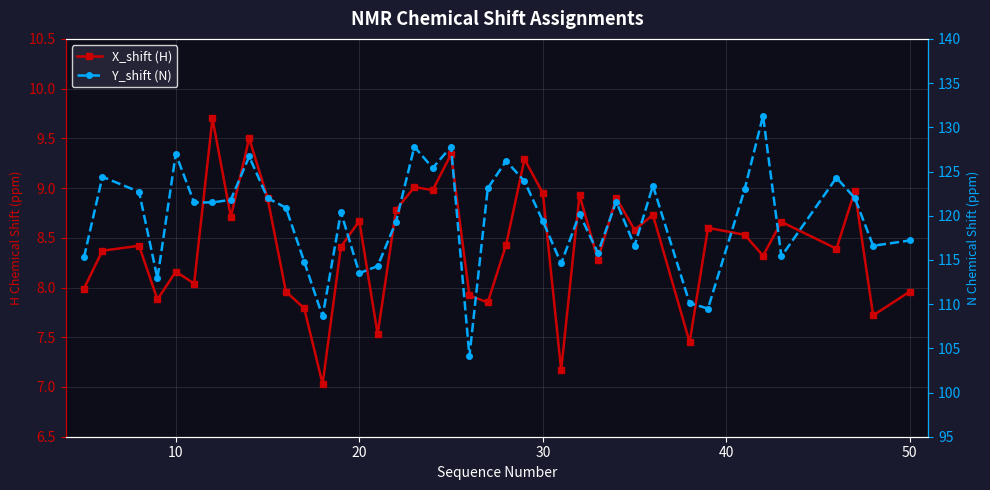

True or false: X_shift (H) has a value of 2.4 at 7.

False